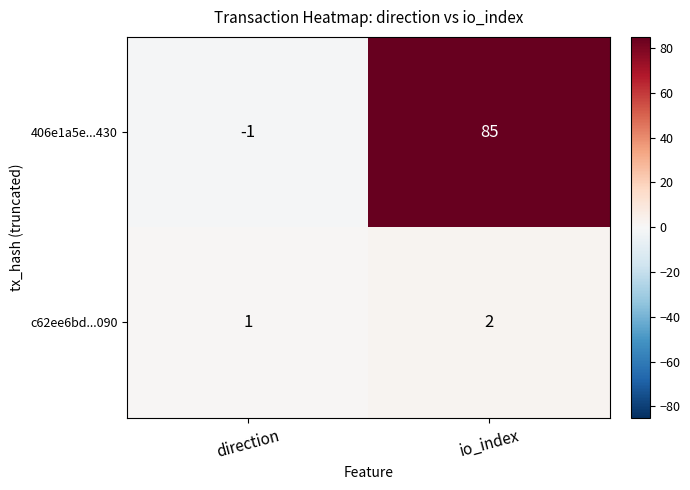

Which series has the largest total across all categories?

406e1a5e...430